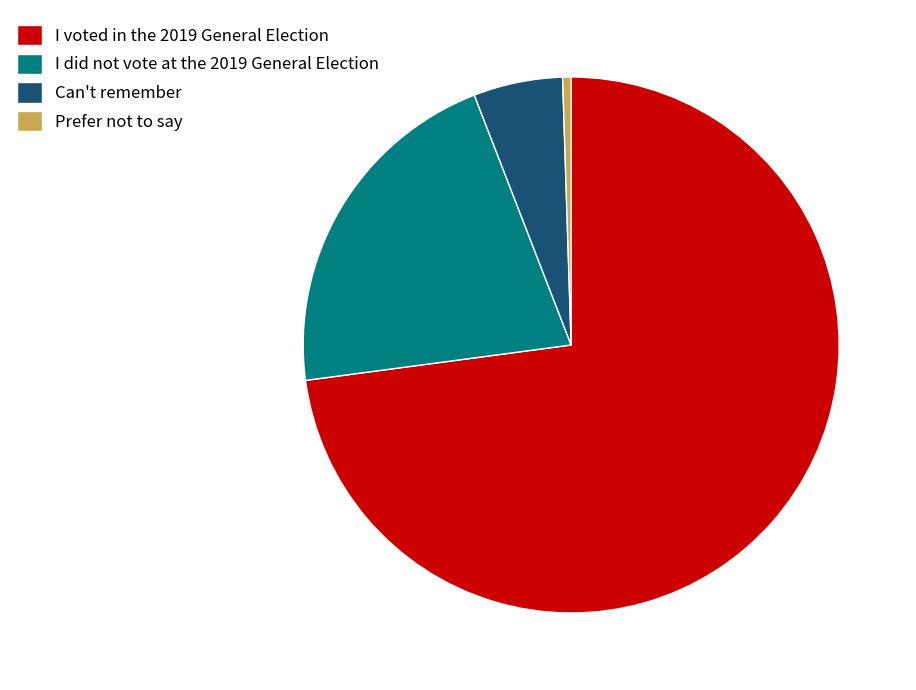

What is the ratio of the value at I did not vote at the 2019 General Election to the value at I voted in the 2019 General Election?

0.3